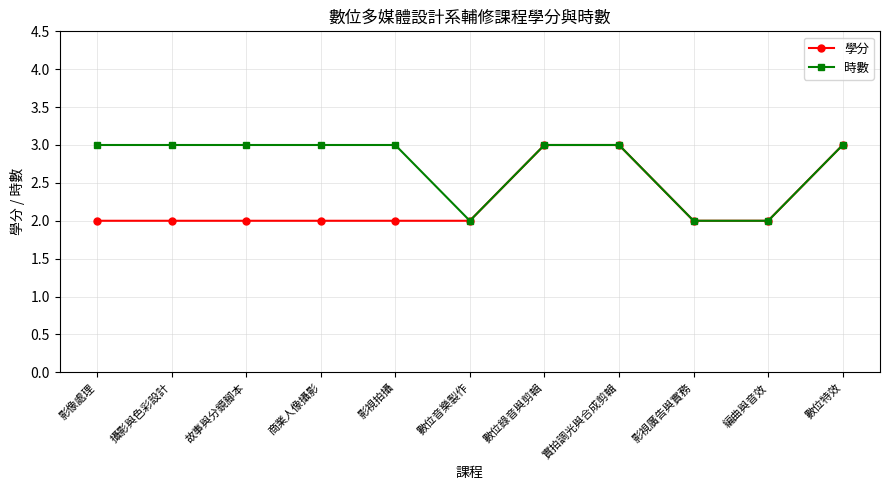

True or false: 學分 has a value of 2 at 數位音樂製作.

True